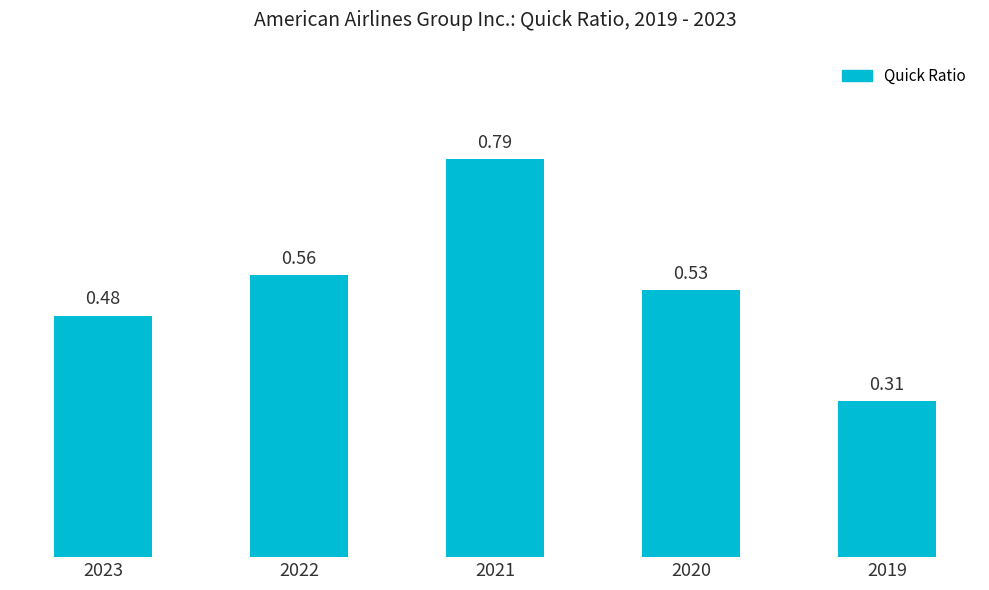

Where is the data nearest to the value 0?

2019